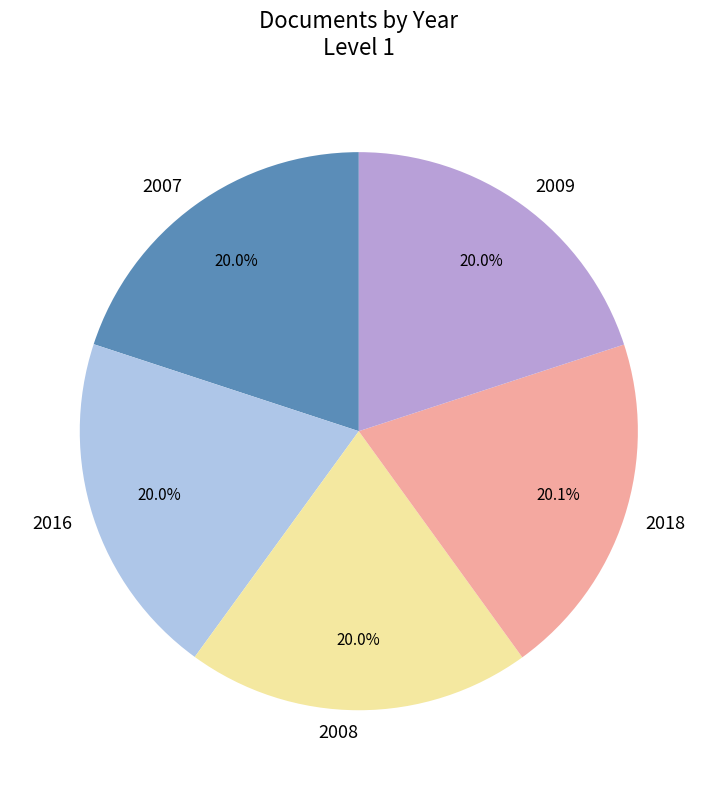

True or false: 2018 accounts for 26% of the total.

False